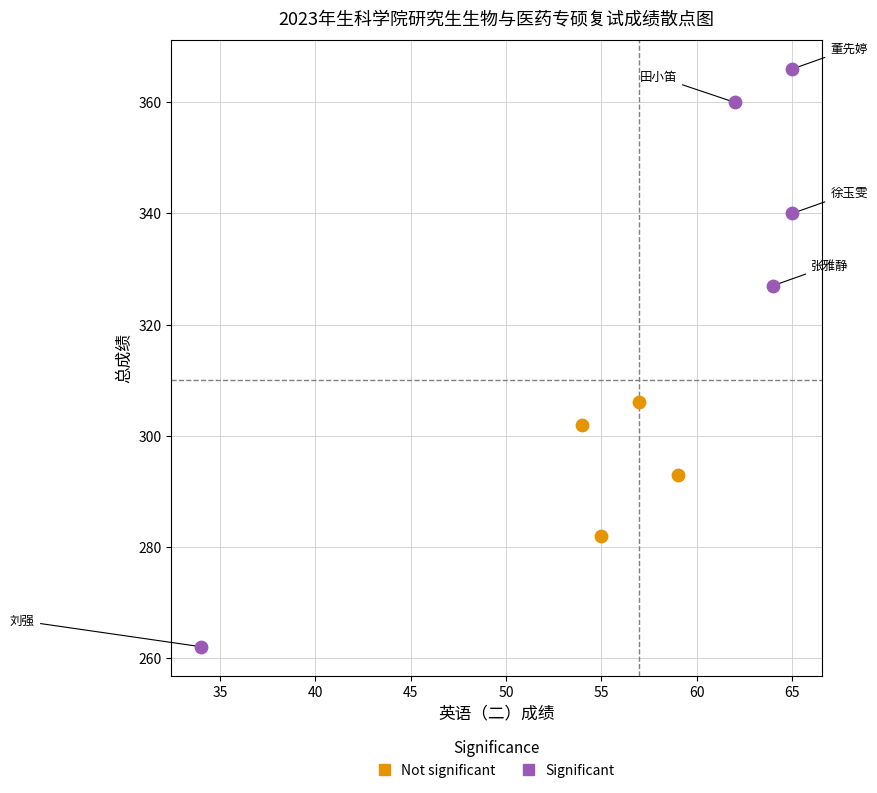

Which series has the largest Y range (max minus min)?

Significant